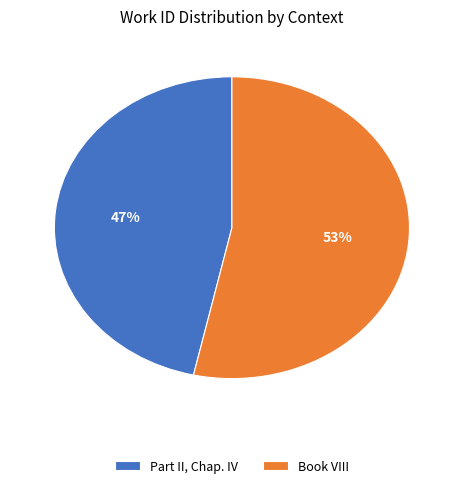

To the nearest percent, what is the average slice percentage?

50%